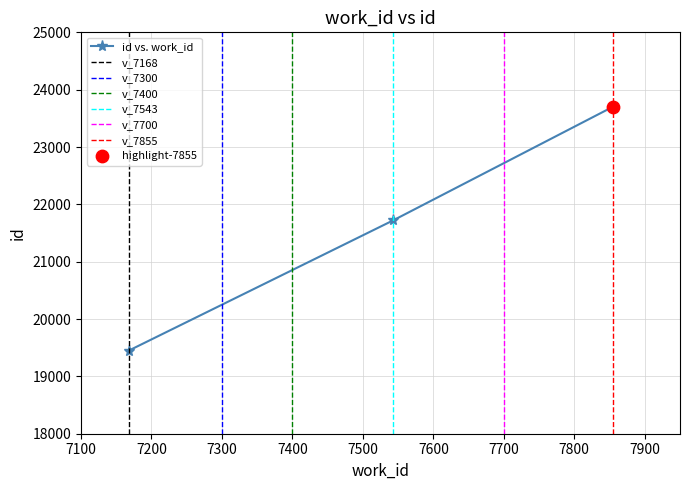

Which has a higher value, 7855 or 7543?

7855